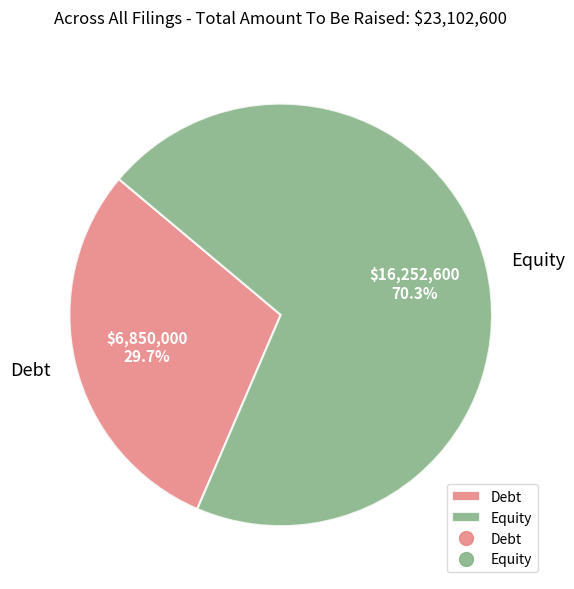

Combined, what portion of the pie is Debt and Equity?

100.0%